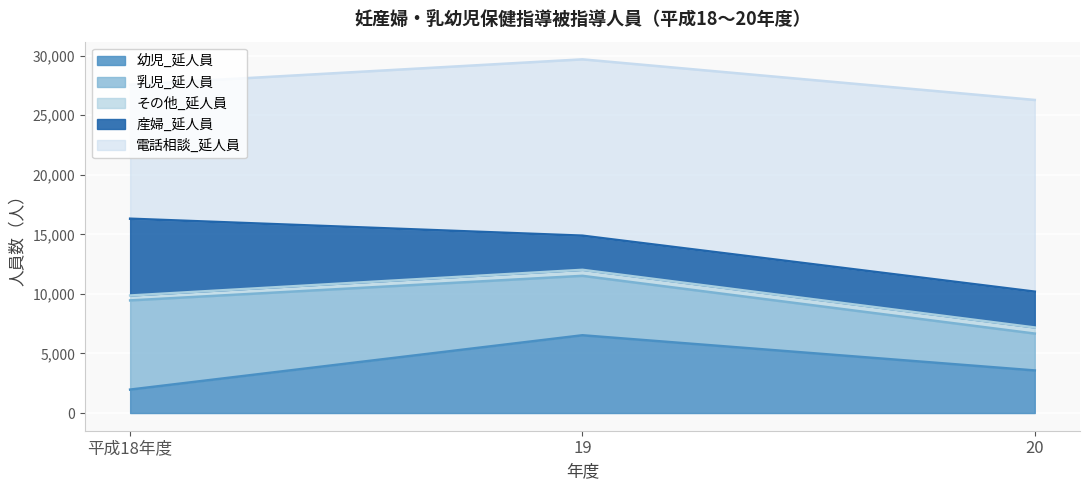

How many data points in その他_延人員_line are above 9868?

1